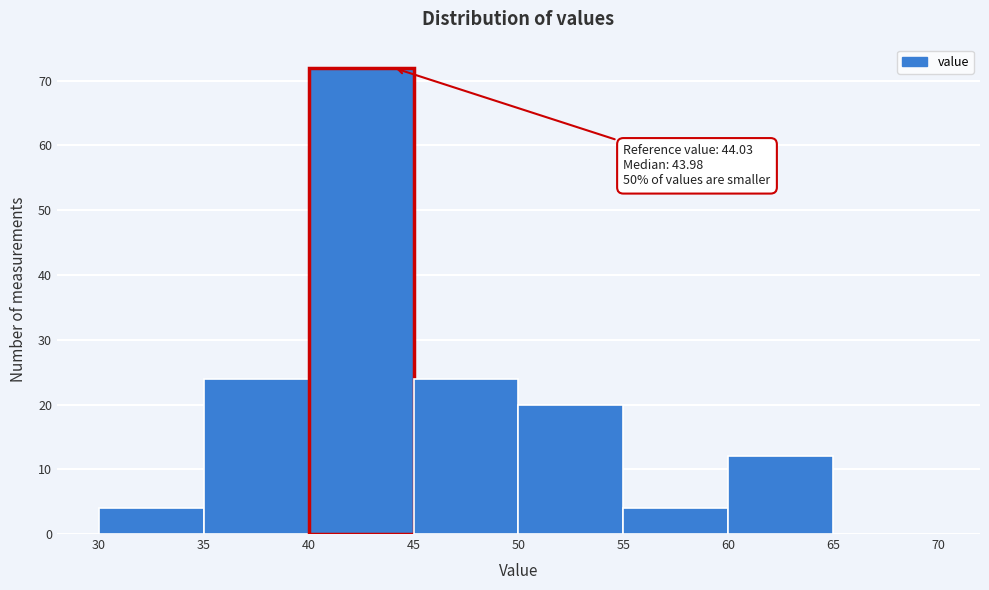

Over which range of the x-axis is the bar tallest?

40 to 45